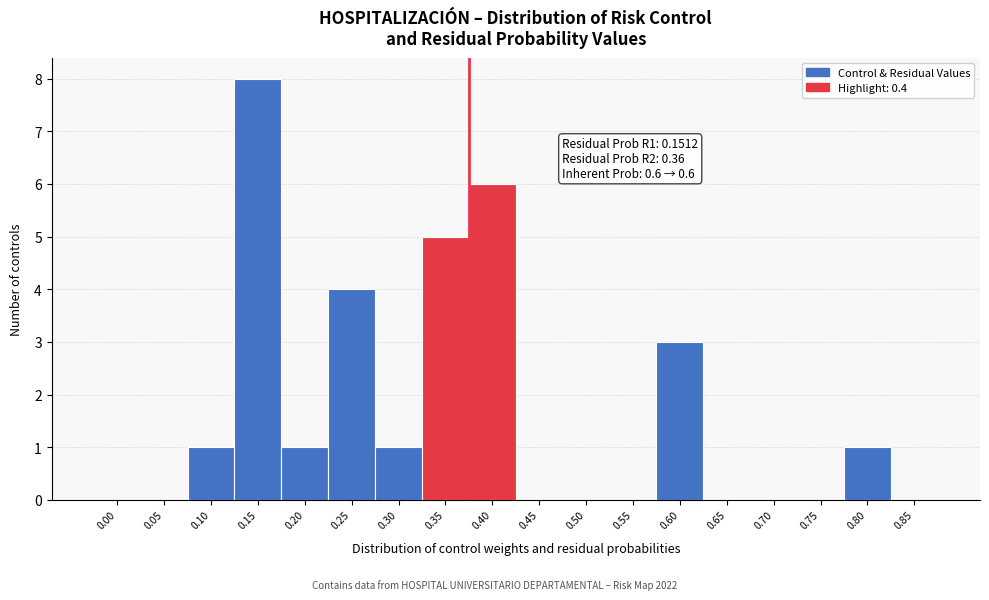

Reading left to right, extract all data points from this chart.

0.00=0	0.05=0	0.10=1	0.15=8	0.20=1	0.25=4	0.30=1	0.35=5	0.40=6	0.45=0	0.50=0	0.55=0	0.60=3	0.65=0	0.70=0	0.75=0	0.80=1	0.85=0